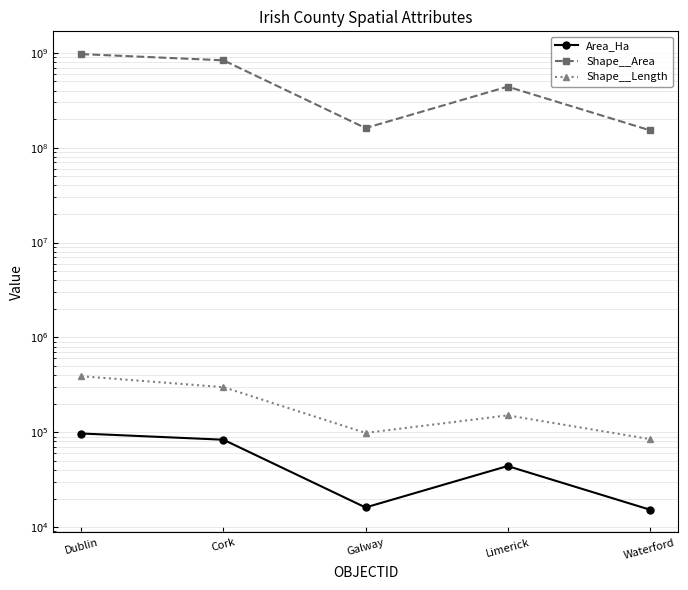

True or false: Shape__Area has a value of 968954118.1 at Dublin.

True